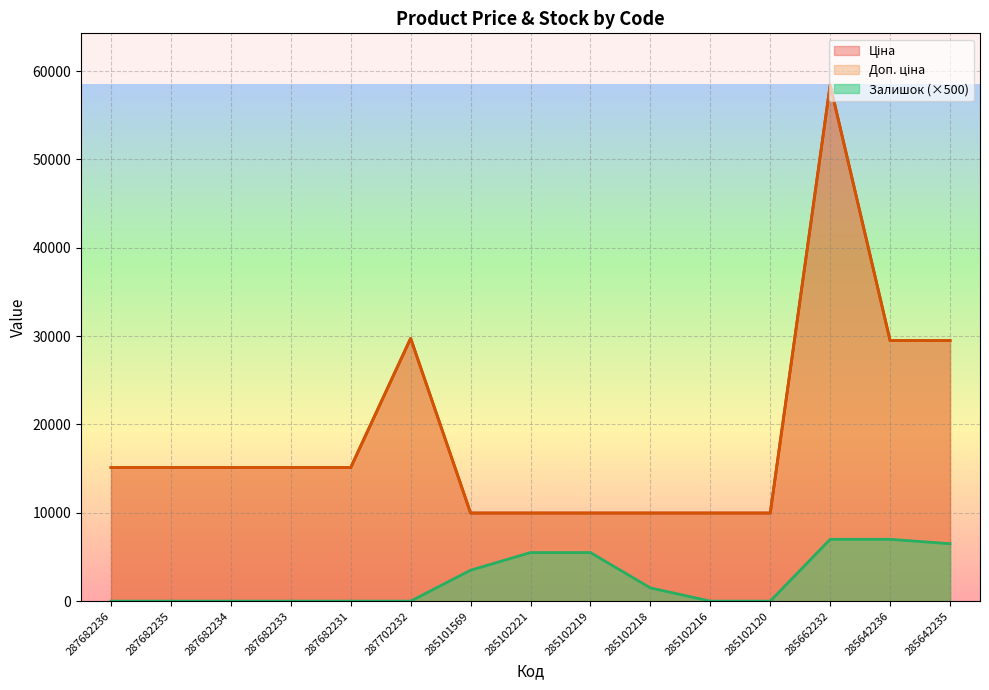

Which series has the widest spread of values?

Ціна